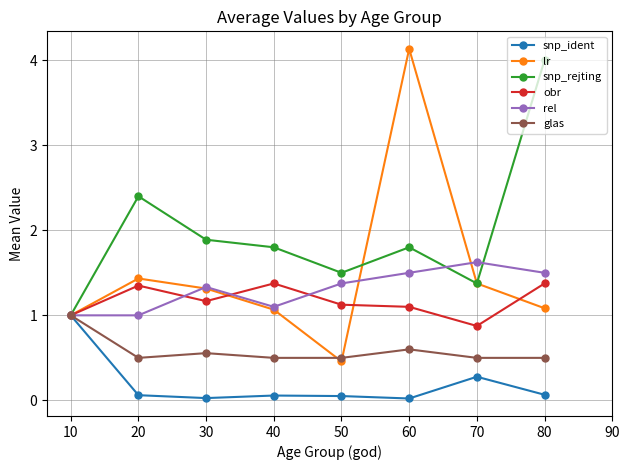

Between 40 and 80, which series saw the biggest shift?

snp_rejting